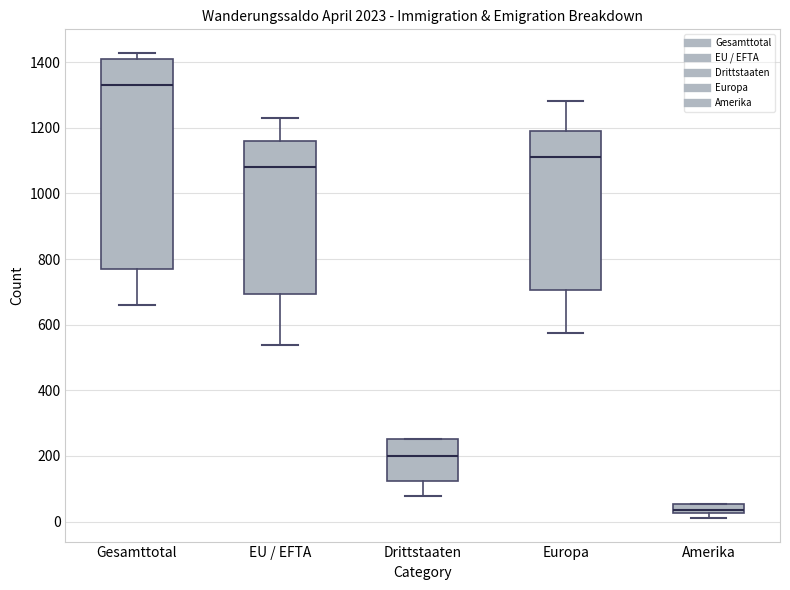

Which box's median line is the highest?

Gesamttotal